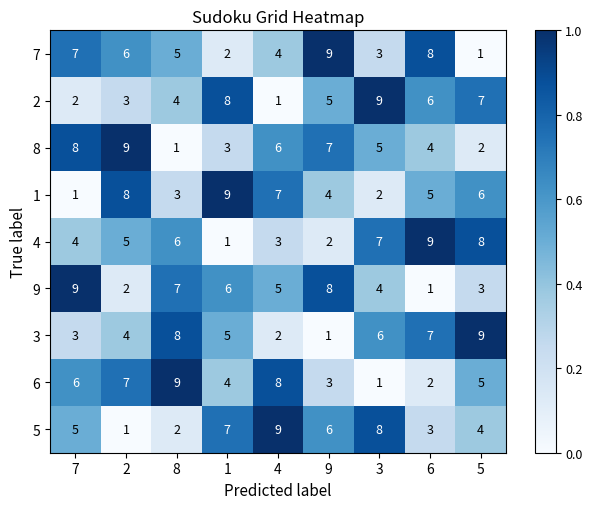

What is the spread (max minus min) of values at 8?

8